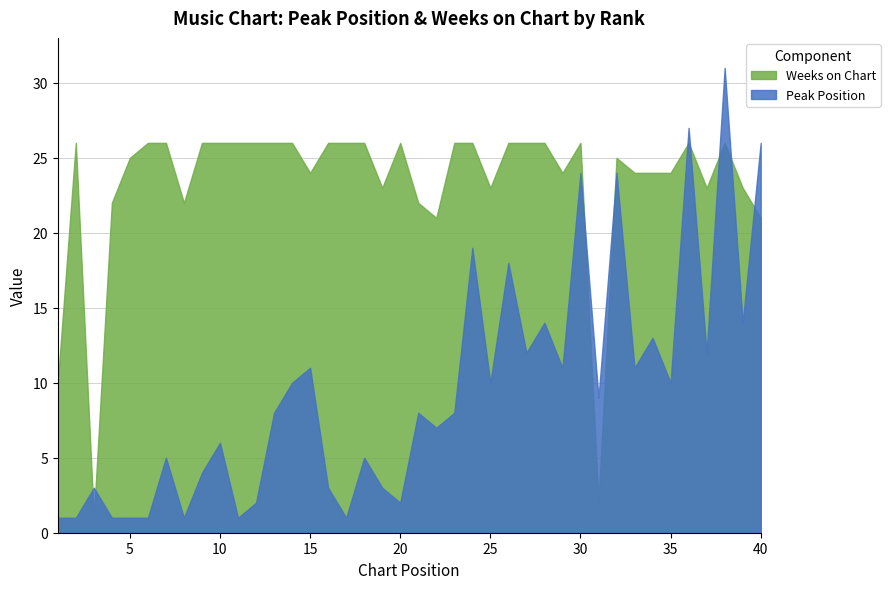

List the series in order of their peak value, lowest first.

Weeks on Chart, Peak Position